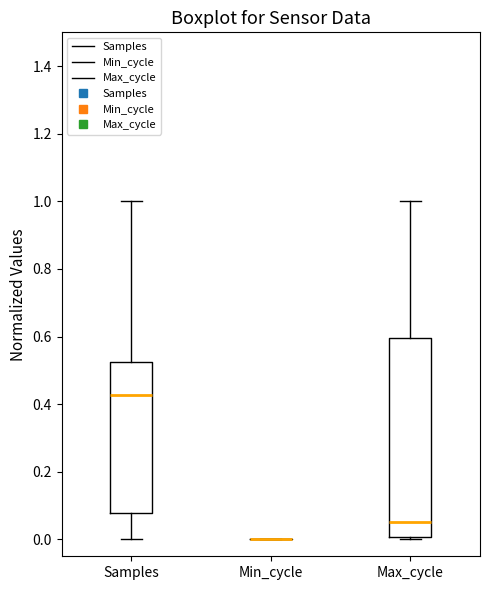

Reading left to right, read every box against the y-axis: the position of its median line, the range the box covers, and the ends of its whiskers. The values are not printed on the chart, so give them approximately, as read against the axis.

Samples: median 0.42, box 0.08 to 0.52, whiskers 0.00 to 1.00
Min_cycle: box collapsed to a line at 0.00, whiskers 0.00 to 0.00
Max_cycle: median 0.06, box 0.00 to 0.60, whiskers 0.00 (just below the box's lower edge) to 1.00